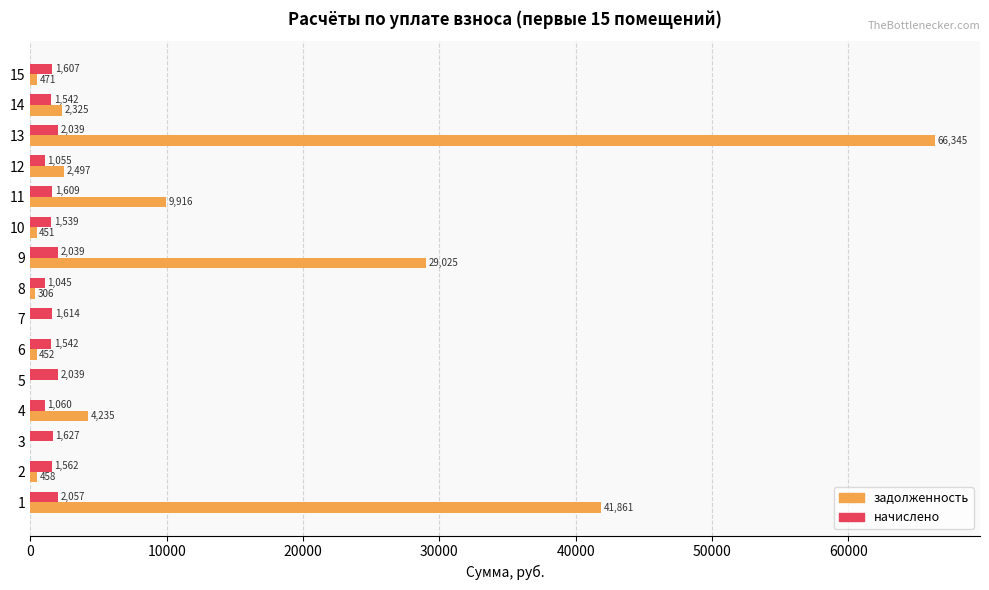

How many values in the задолженность series exceed 470?

8